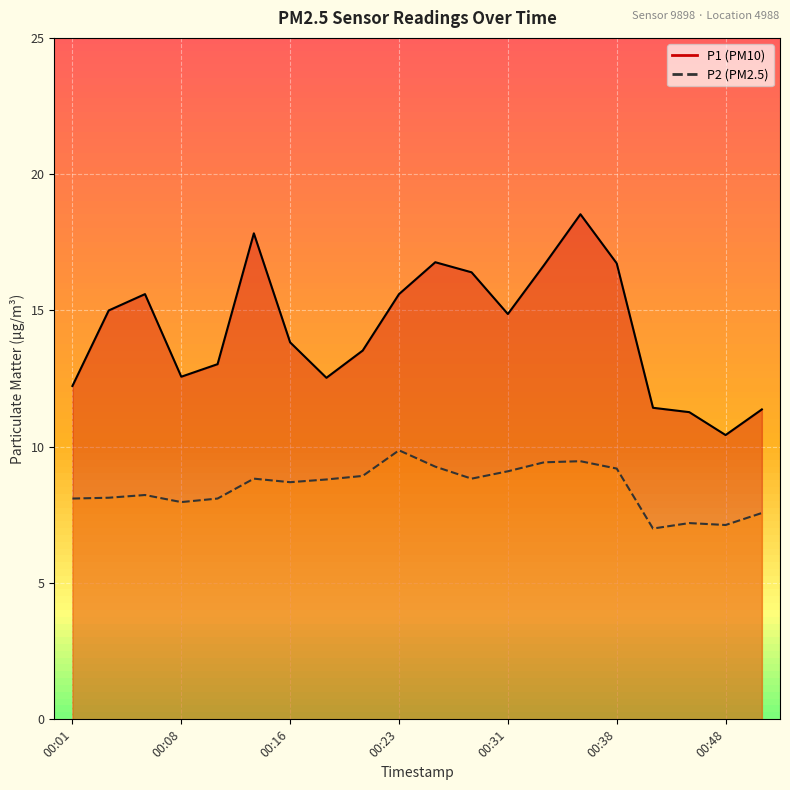

What is the difference between the maximum and second lowest values in the P2 series?

2.7